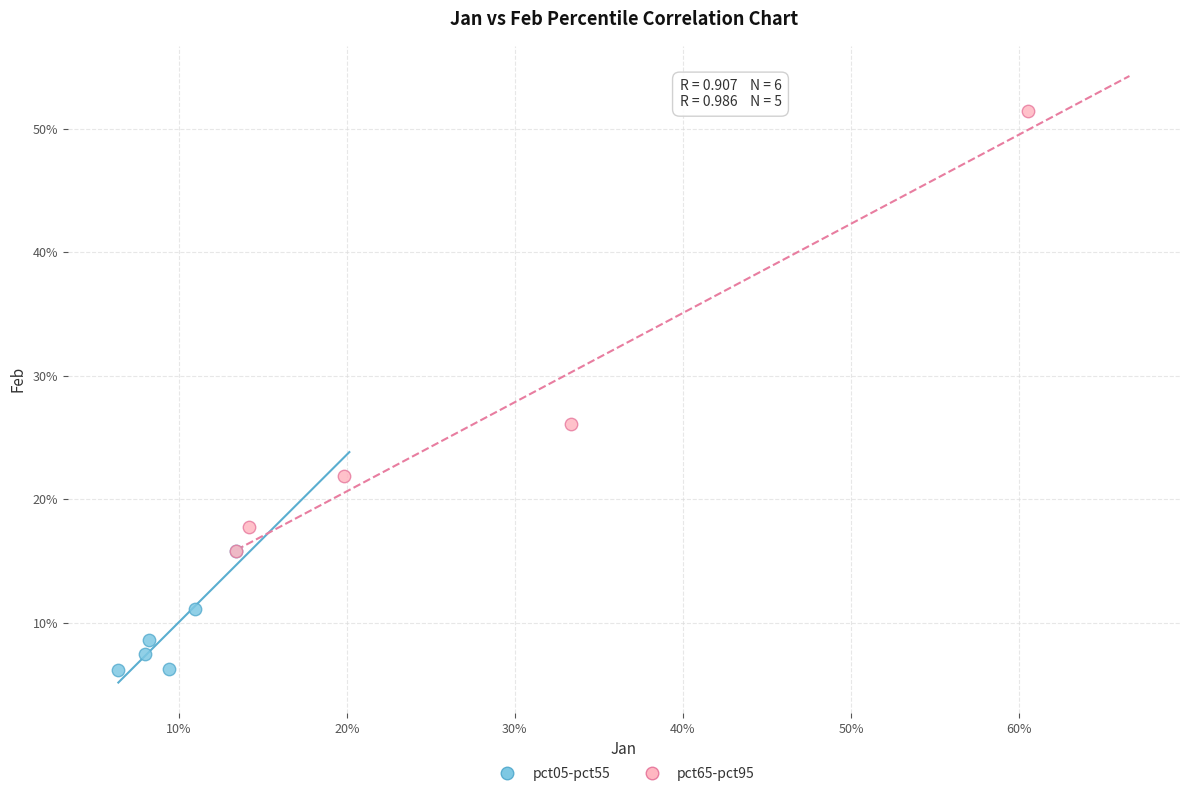

Which series has the widest spread of Y values?

pct65-pct95